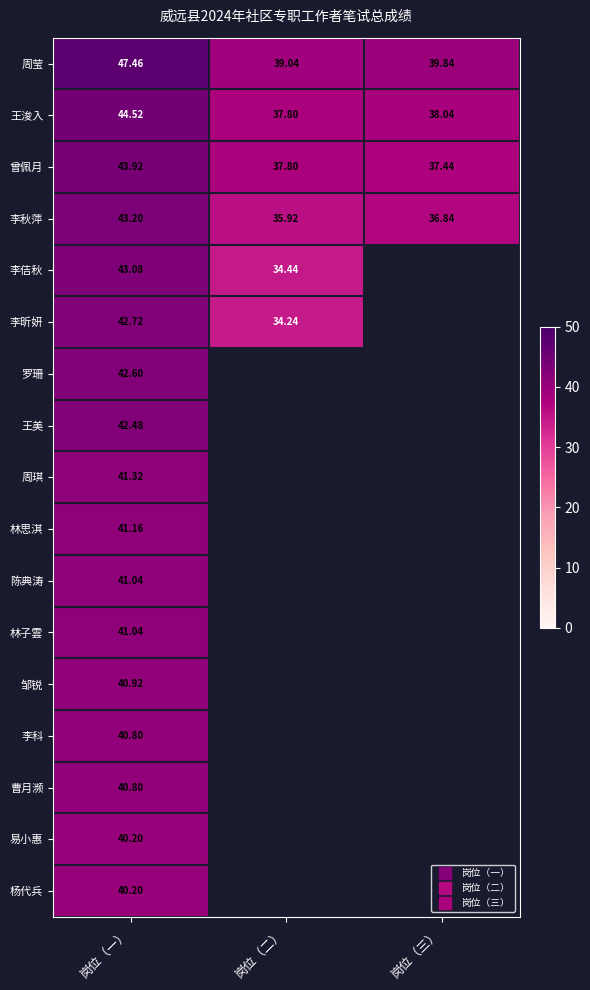

At how many categories does at least one series exceed 46?

1